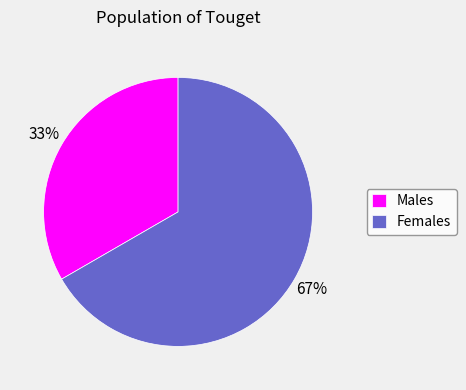

What is the smallest slice in the pie chart?

Males